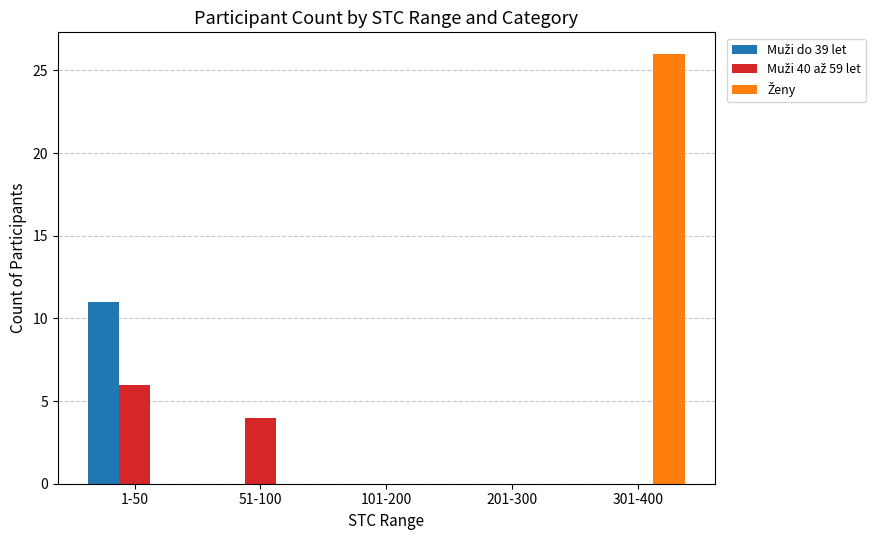

Which category has the highest value across all series?

301-400